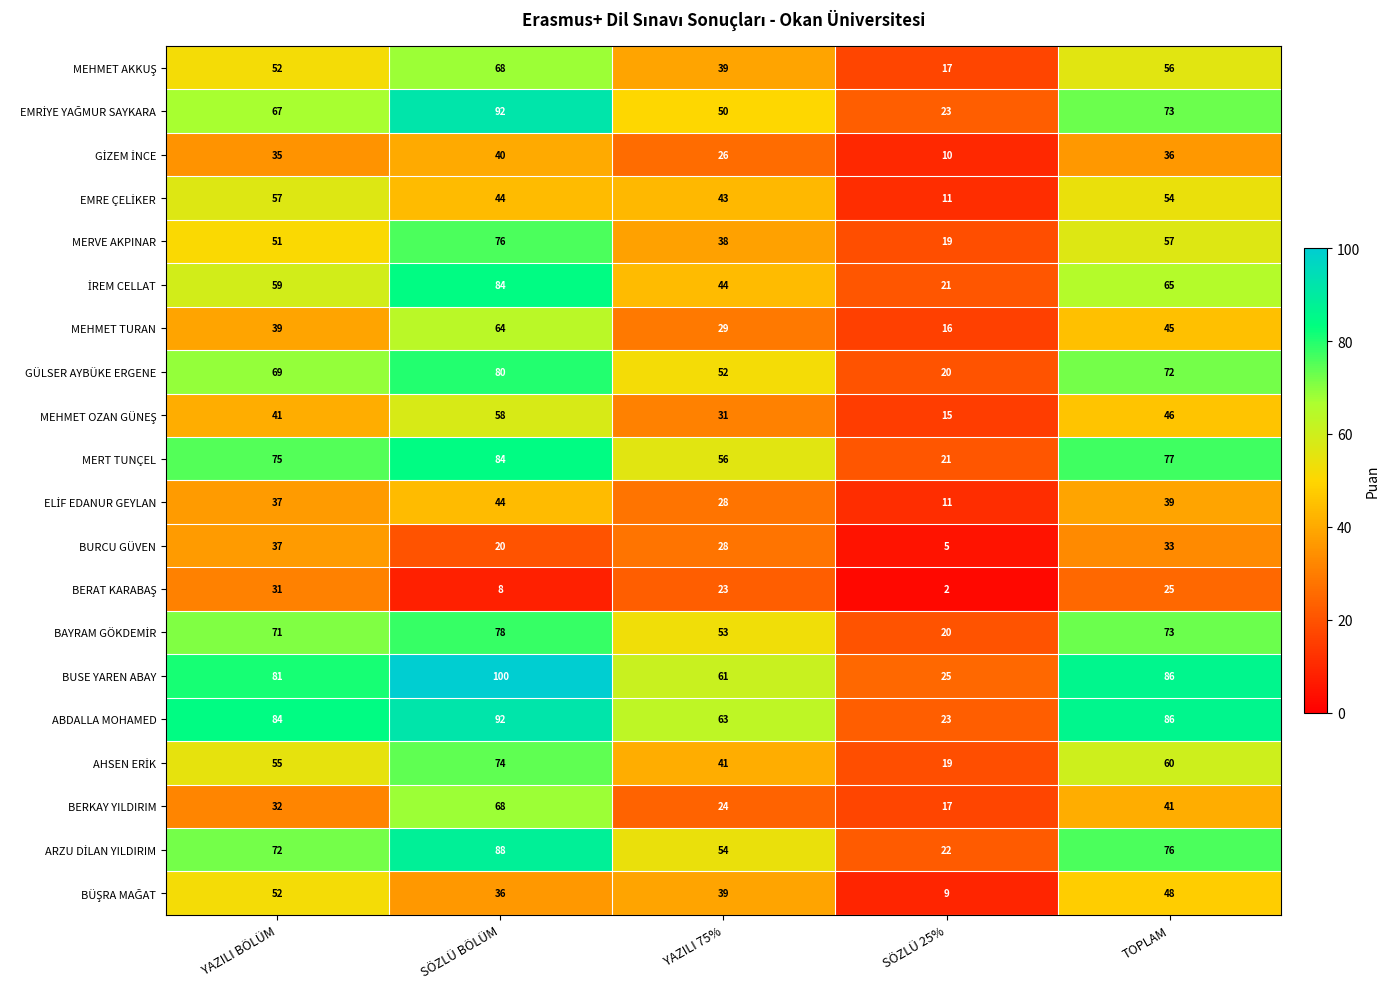

Where is GÜLSER AYBÜKE ERGENE nearest to the value 50?

YAZILI 75%